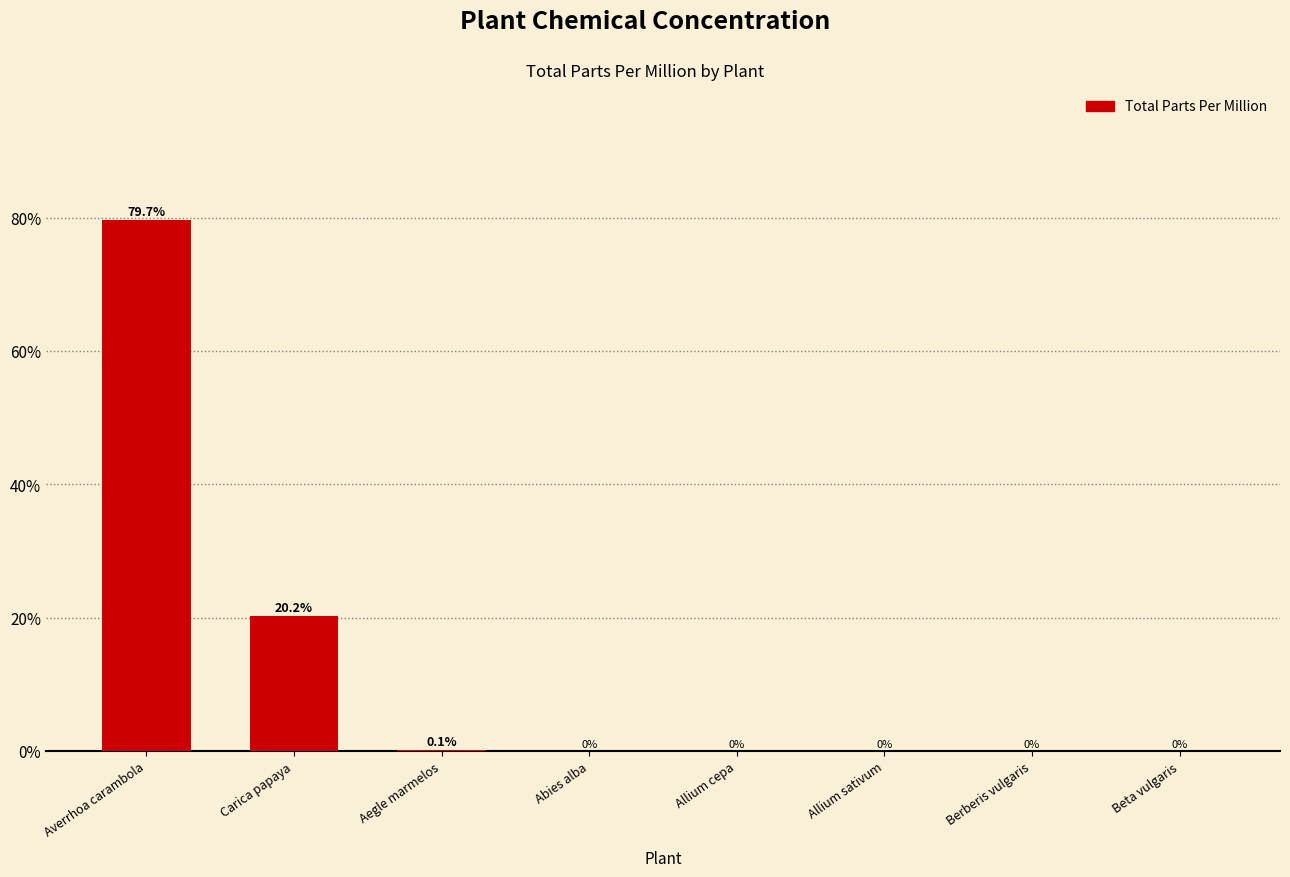

Reading left to right, what are all the values shown in this chart?

79.7	20.2	0.1	0.0	0.0	0.0	0.0	0.0